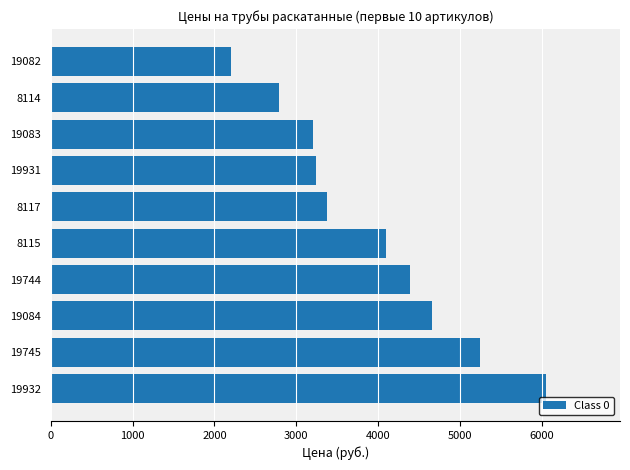

What is the difference between the maximum and second lowest values?

3259